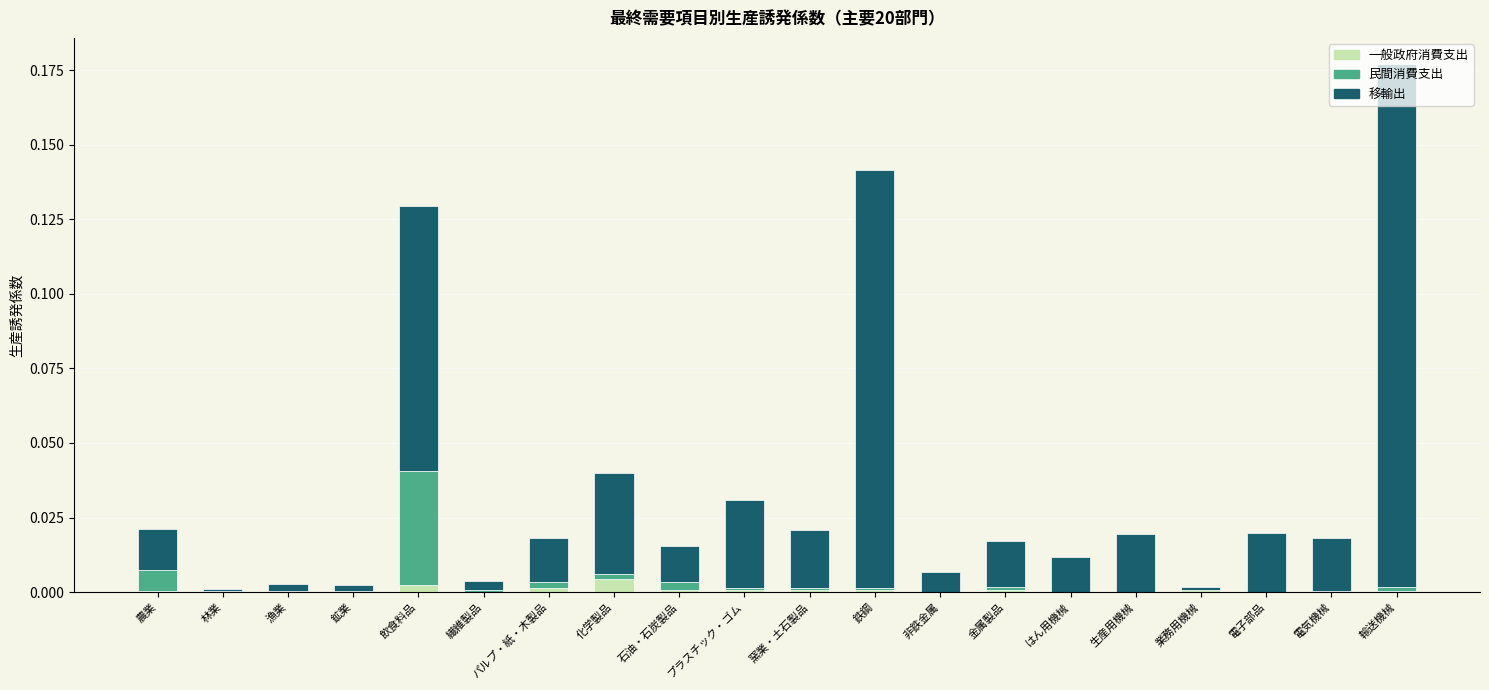

What position from the left is プラスチック・ゴム?

10